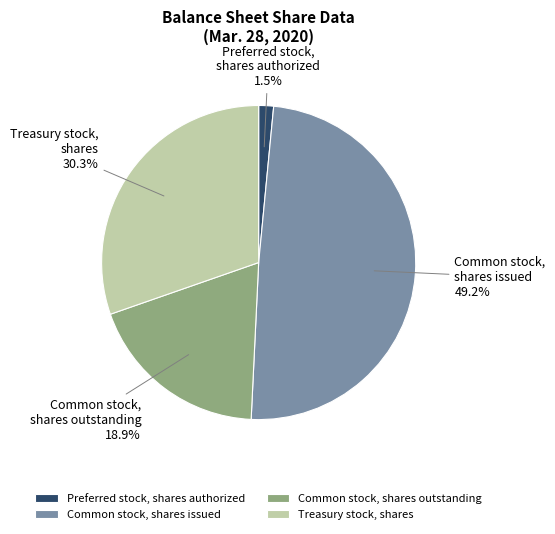

Rank the categories by value from highest to lowest.

Common stock, shares issued, Treasury stock, shares, Common stock, shares outstanding, Preferred stock, shares authorized